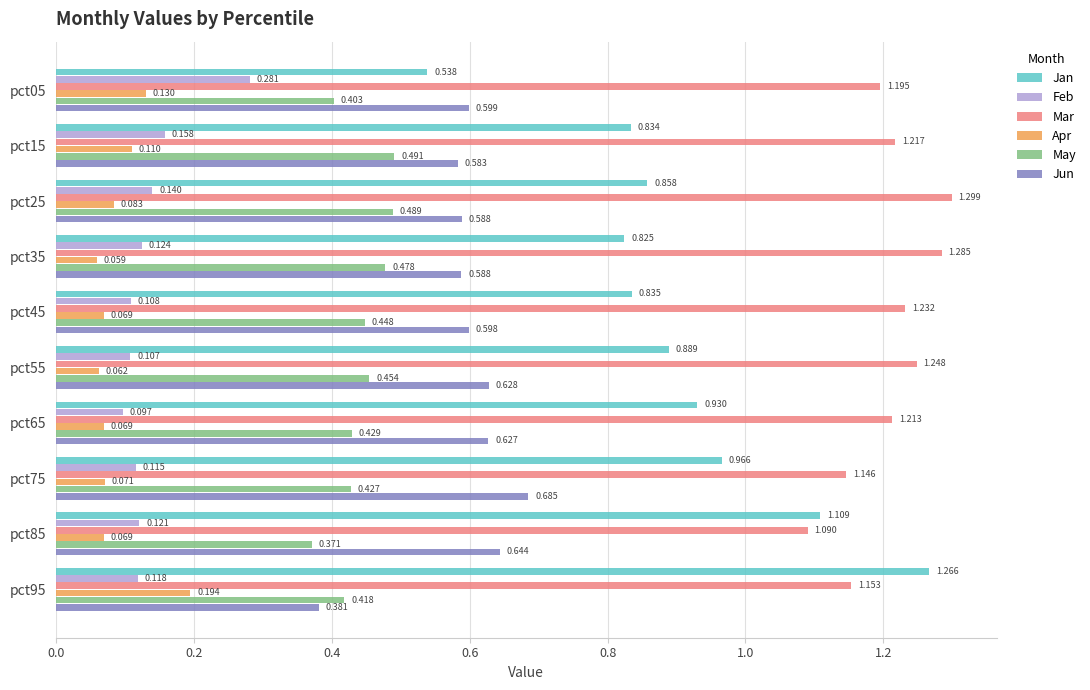

Between pct45 and pct65, which series saw the biggest shift?

Jan